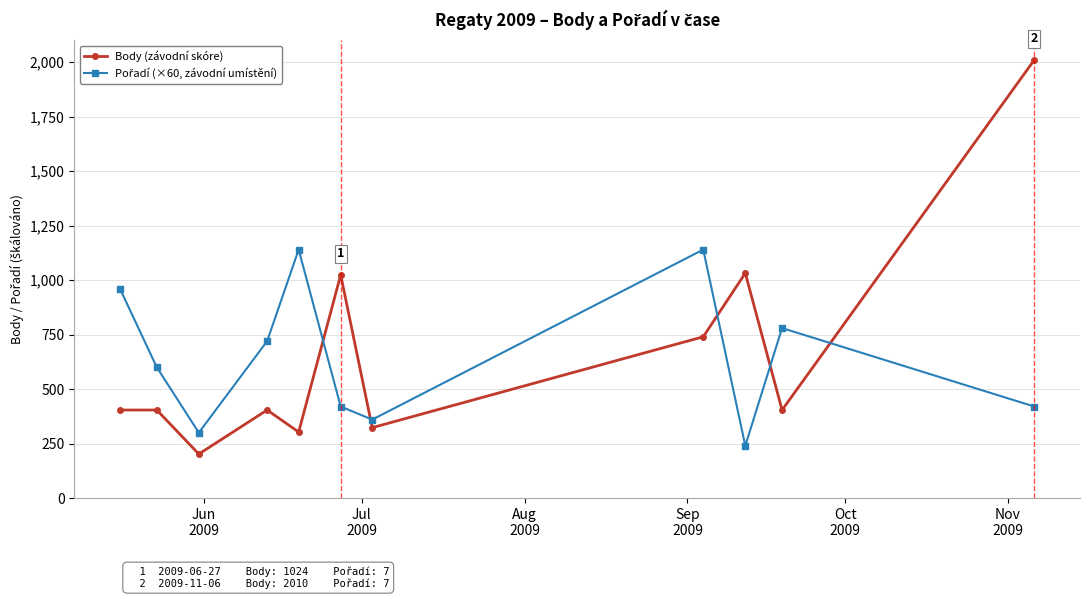

What is the difference between the maximum and second lowest values in the Body (závodní skóre) series?

1707